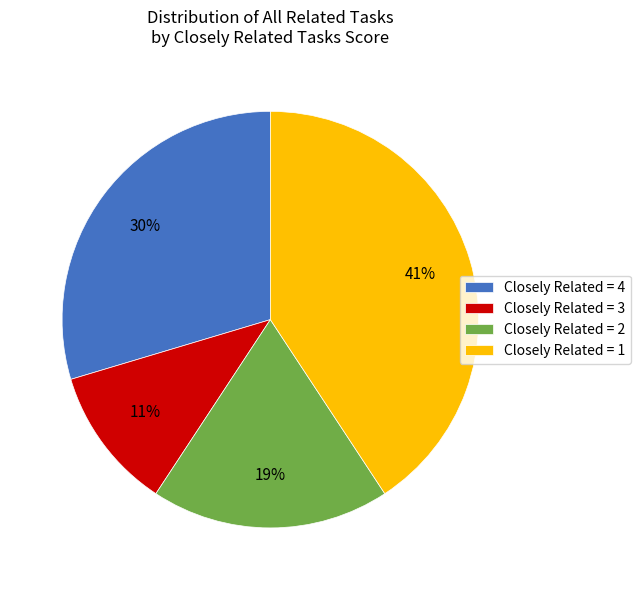

True or false: Closely Related = 2 accounts for 8% of the total.

False